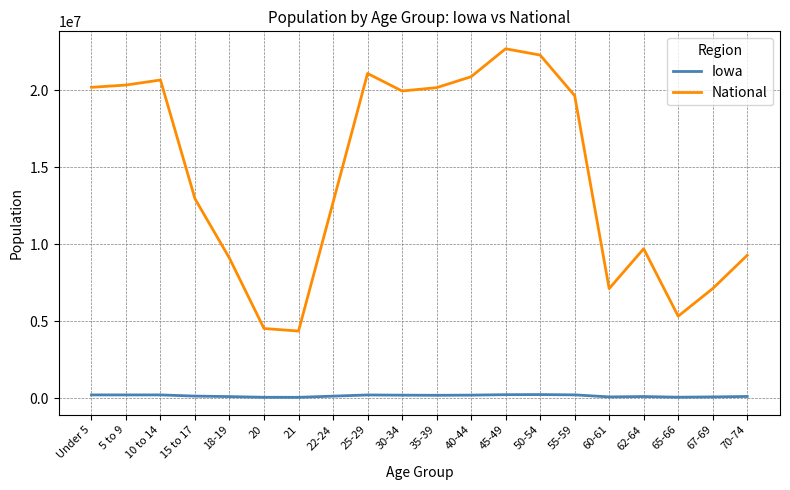

Which series has the largest total across all categories?

National